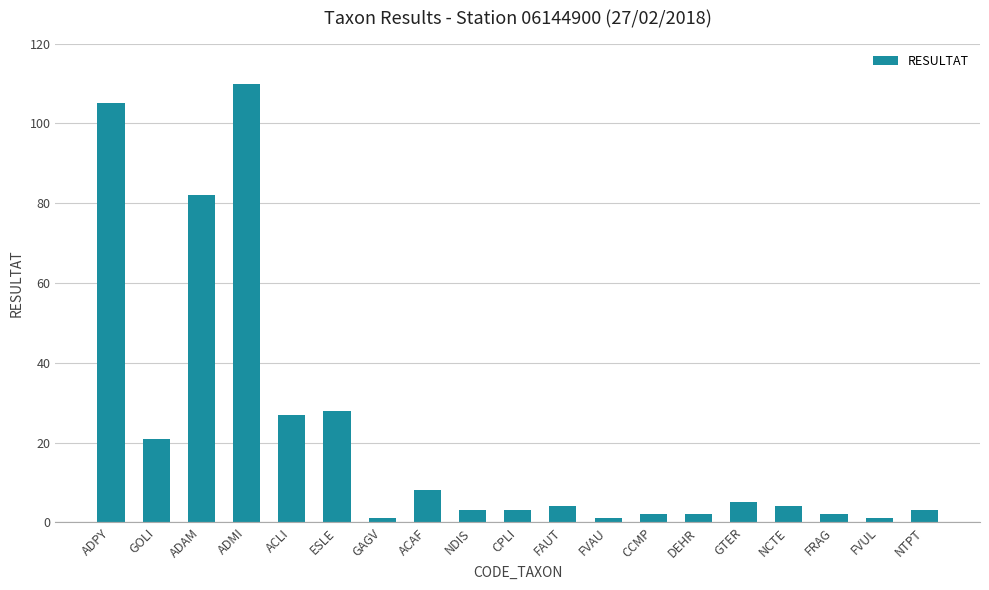

What is the greatest value displayed?

110